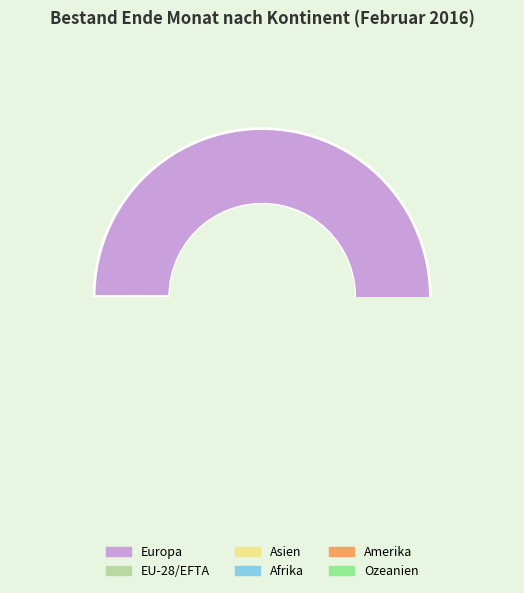

Combined, what portion of the pie is Asien and Ozeanien?

3.2%